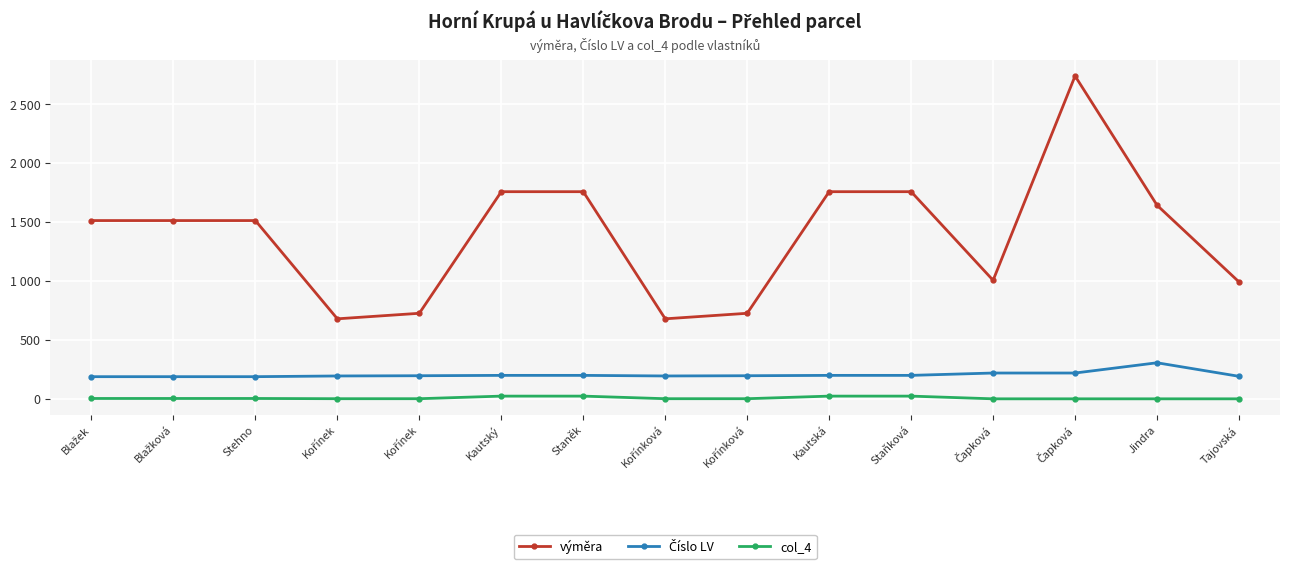

Is it true that Číslo LV equals 322 at Blažková?

False